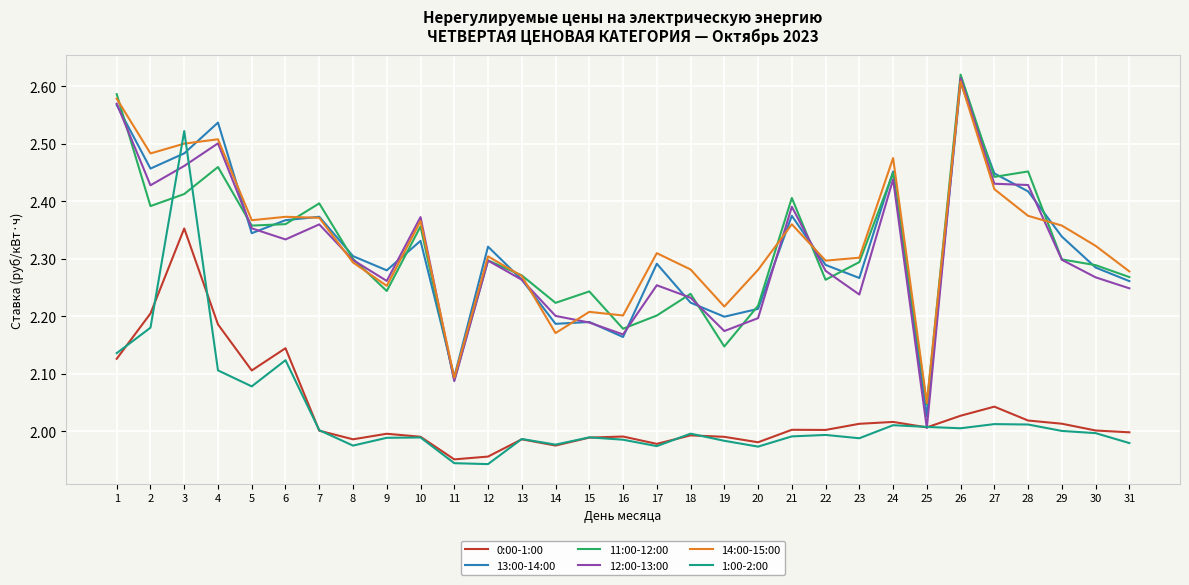

At which category does the chart reach its peak across all series?

26